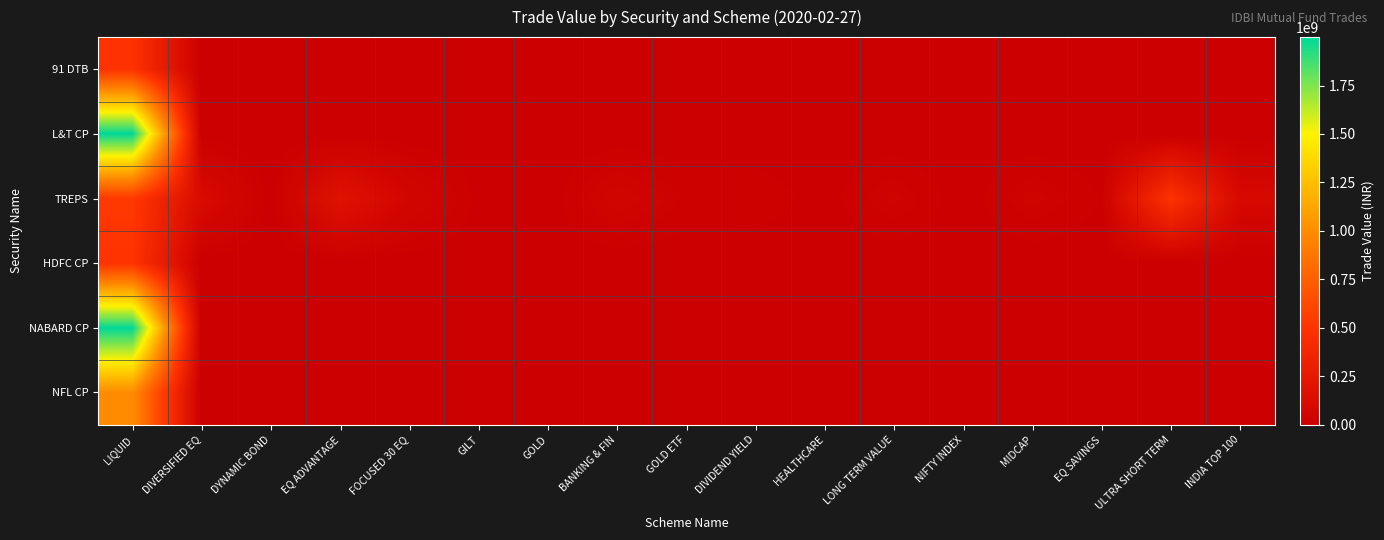

Between LIQUID and INDIA TOP 100, which series saw the biggest shift?

L&T CP